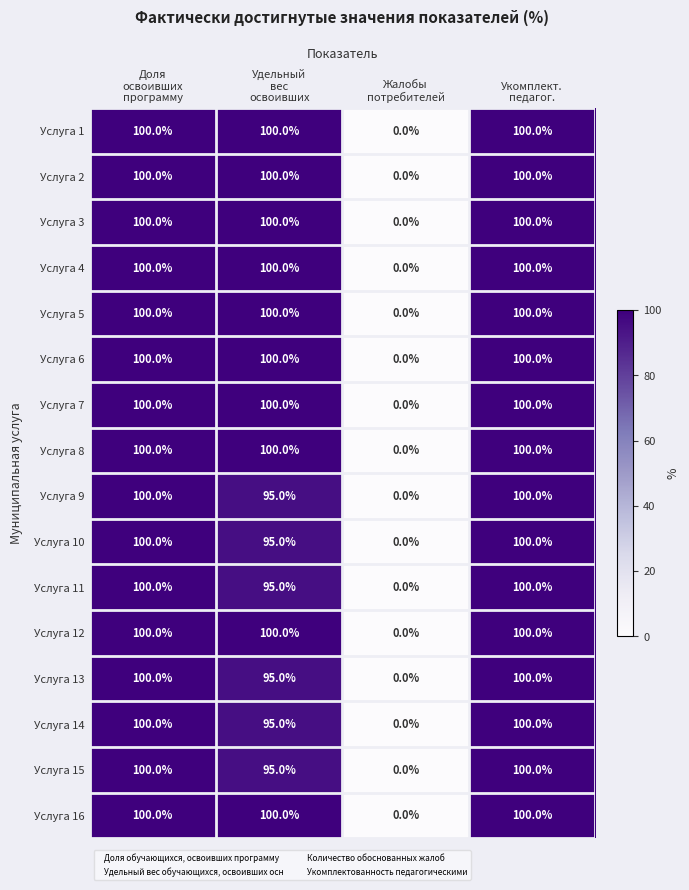

What is the sum of all Услуга 2 values?

300